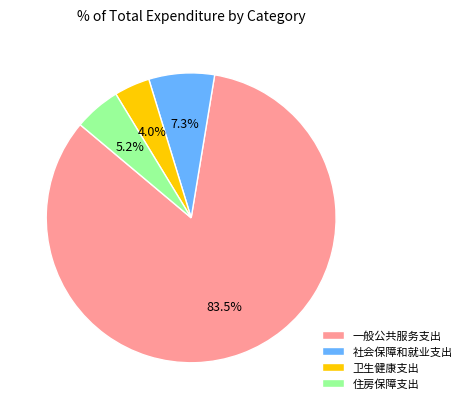

To the nearest percent, what is the average slice percentage?

25%